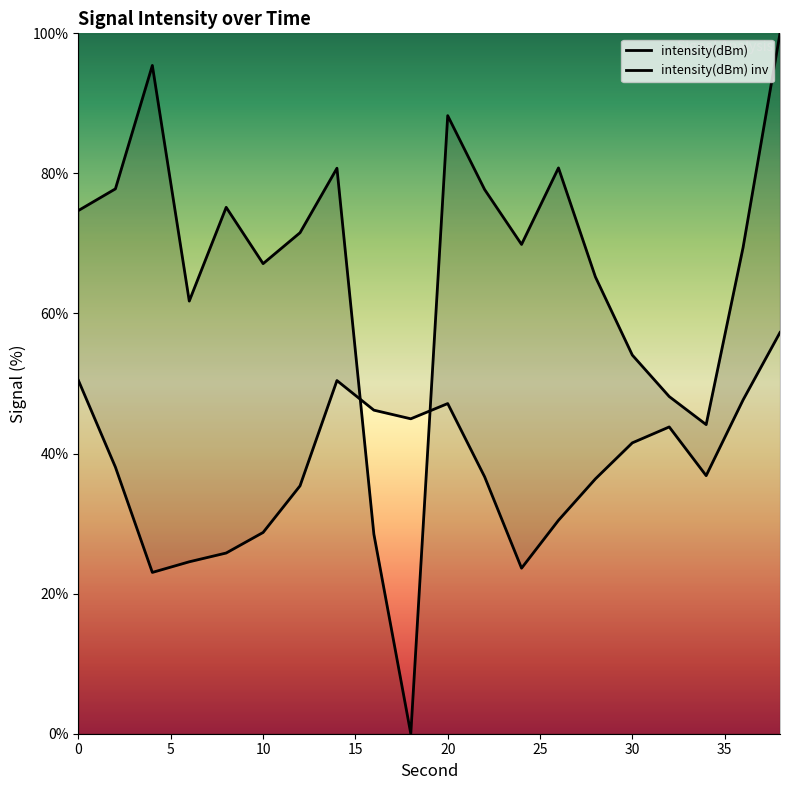

Rank the categories by value from highest to lowest.

38, 4, 20, 26, 14, 2, 22, 8, 0, 12, 24, 36, 10, 28, 6, 30, 32, 34, 16, 18